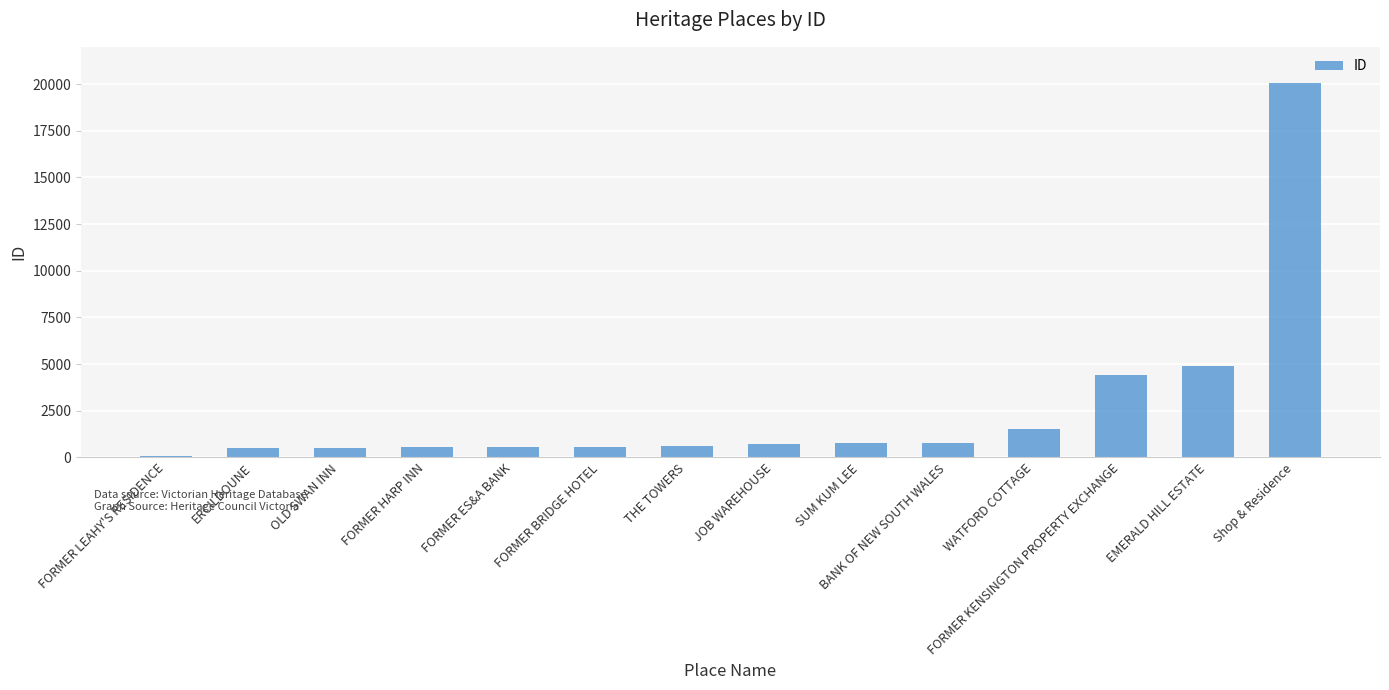

Are the bars grouped side by side (vs. stacked)?

No